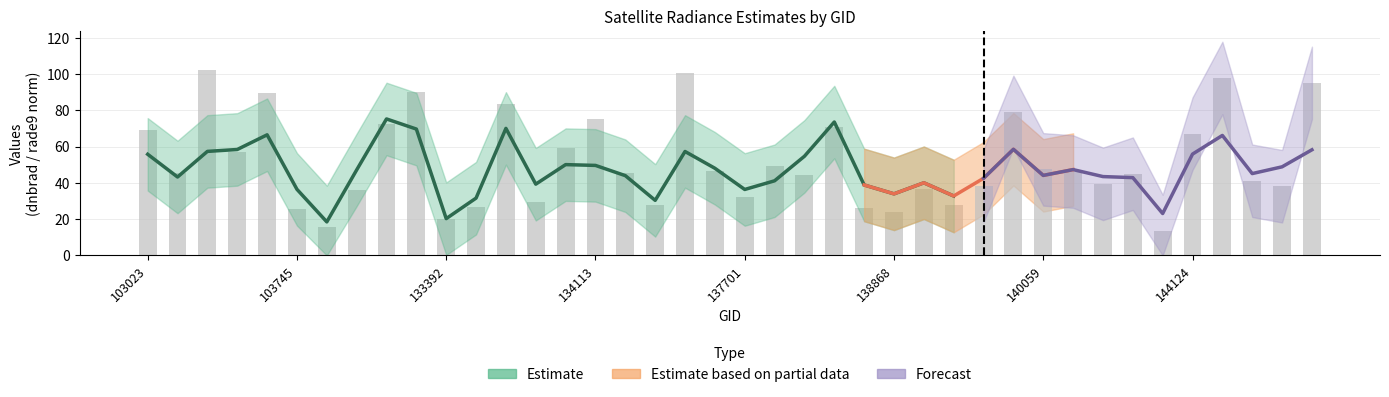

What is the value of the rade9_aggzone_norm bar at the 34th from the left?

42.9